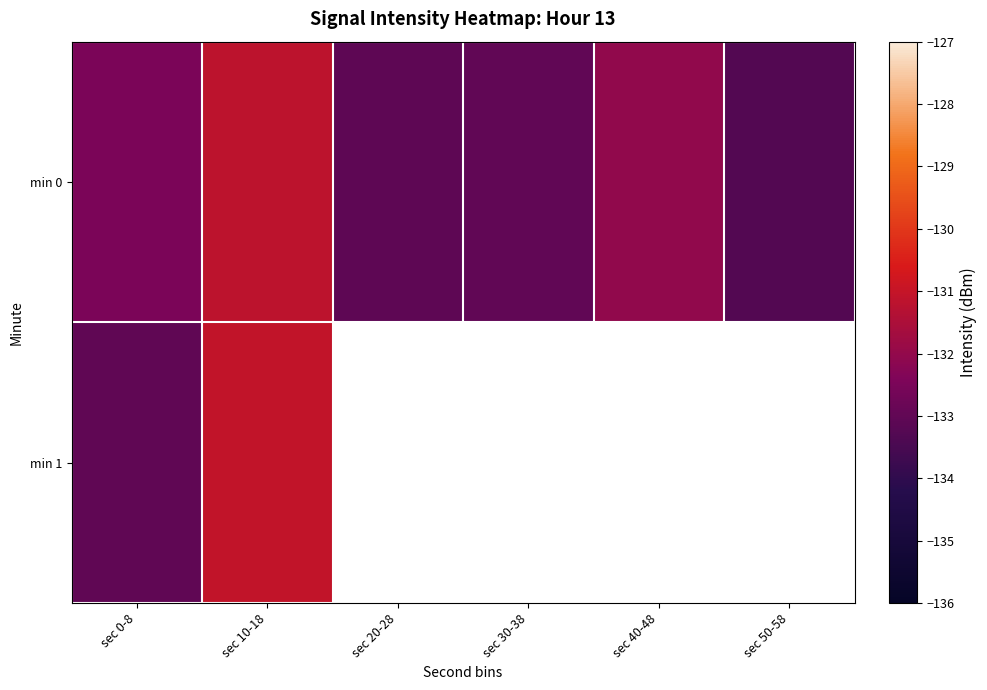

Which label corresponds to the smallest value in the chart?

sec 50-58